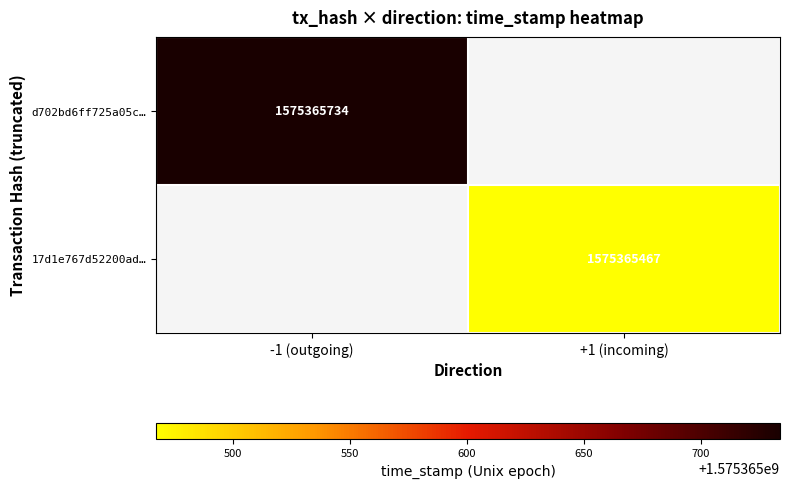

Read the d702bd6ff725a05cce79c20e2afa5b6a6aa2108 value at direction.

-1